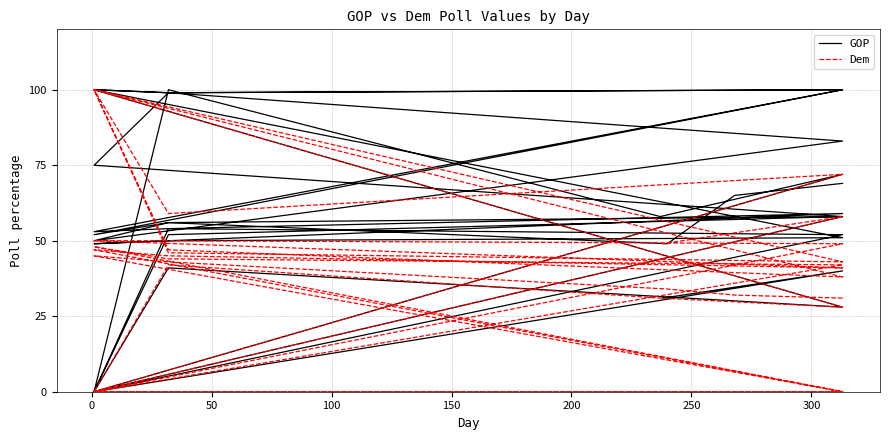

How many values in the Dem series exceed 43?

17